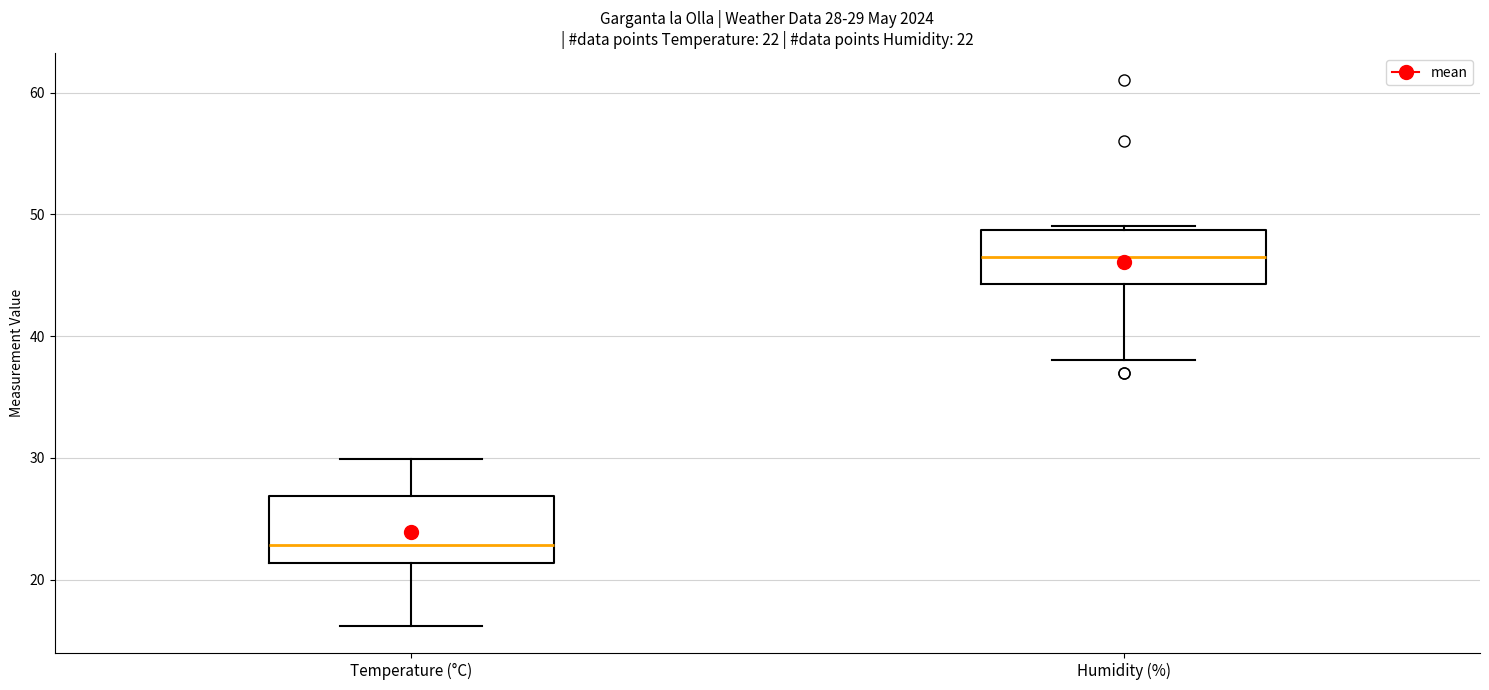

Which box has the highest median line?

Humidity (%)